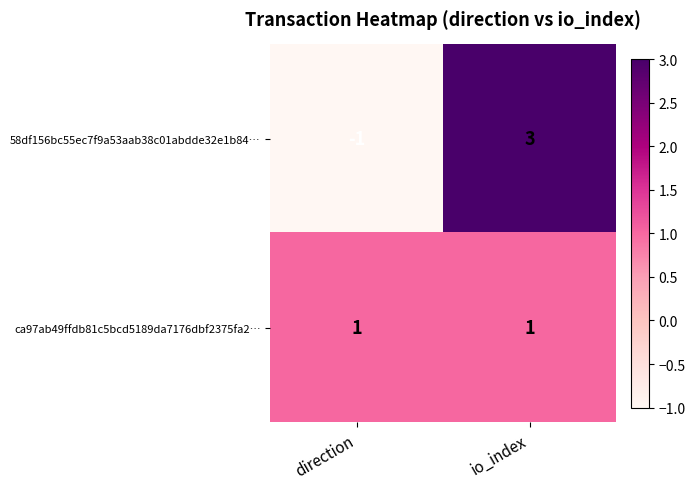

At which category does the chart reach its peak across all series?

io_index